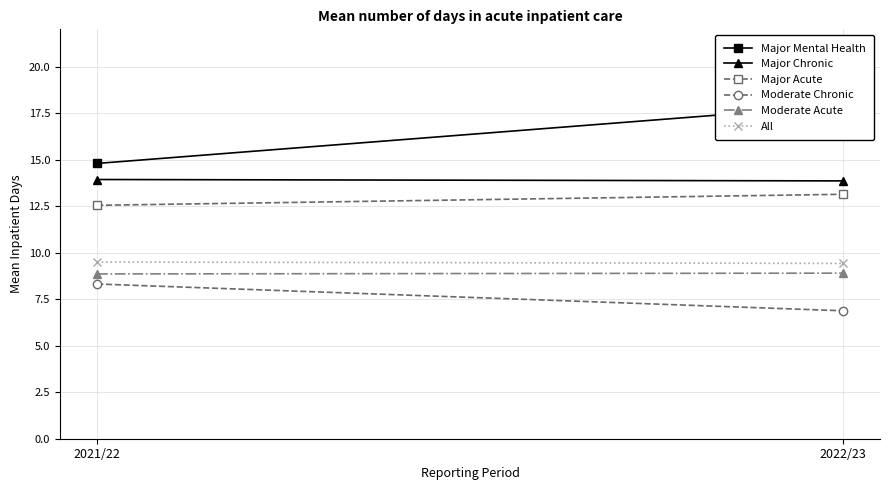

The Major Chronic series shows 4.7 at 2022/23. True or false?

False